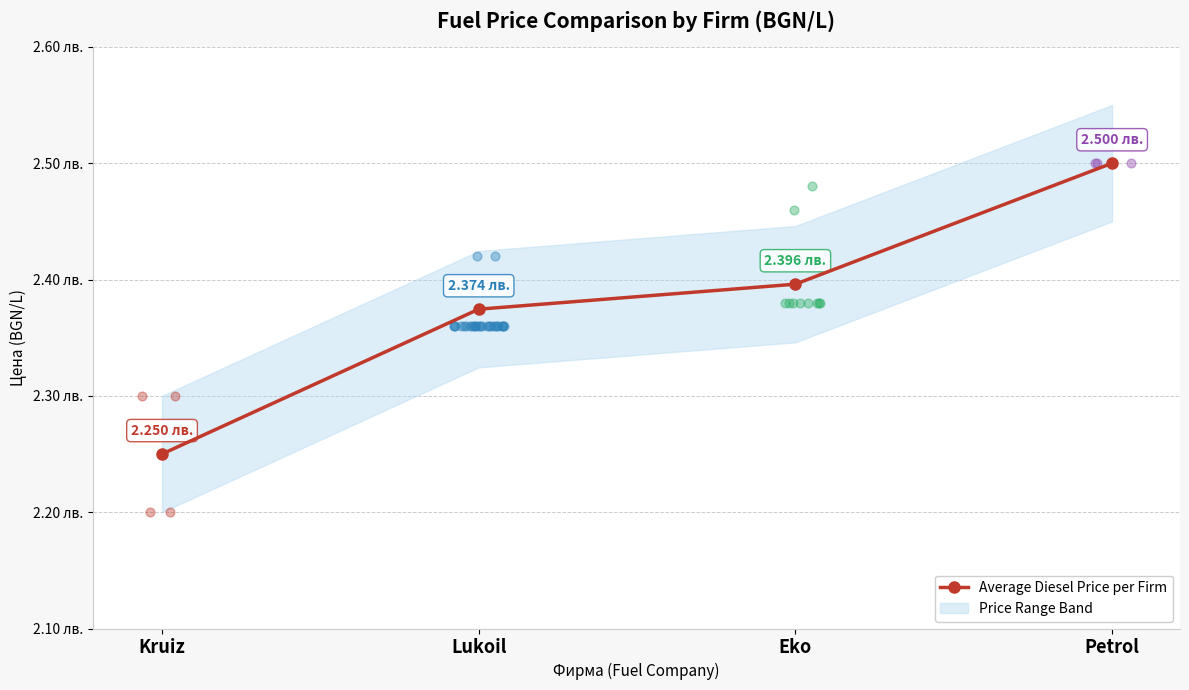

Approximately how many times larger is the value at Lukoil compared to Petrol?

0.9